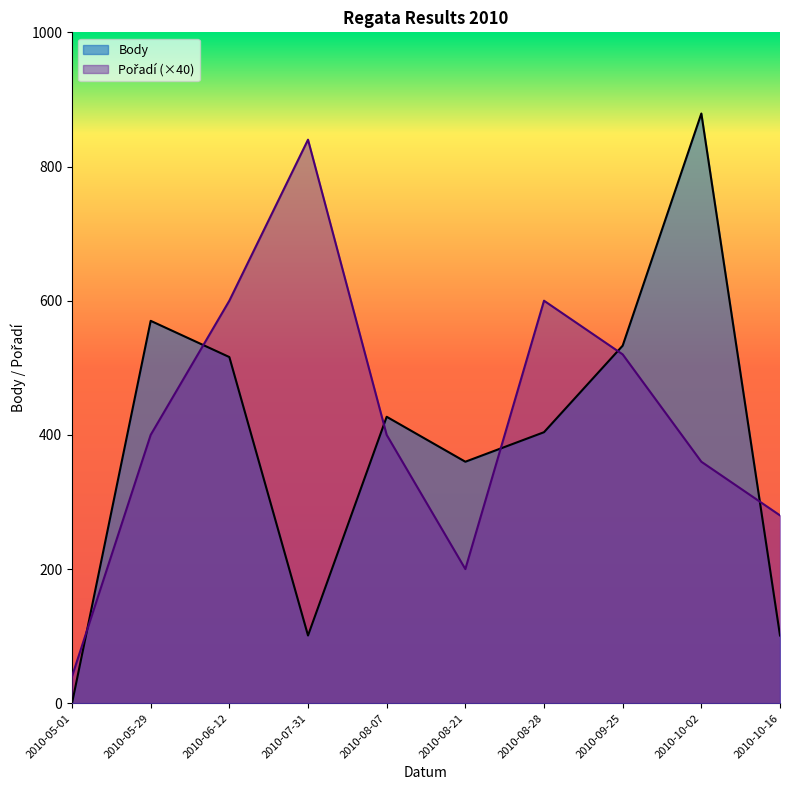

True or false: Pořadí and Body cross at least once.

True